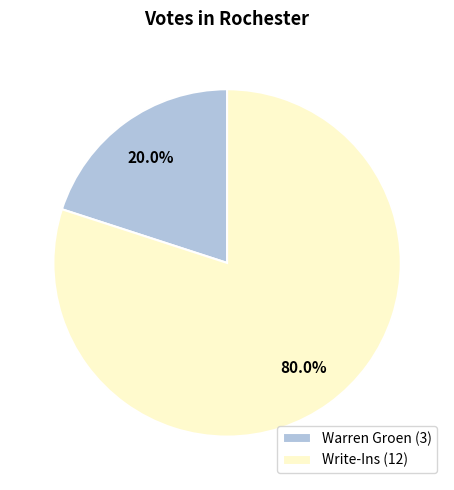

Which slice is the largest?

Write-Ins